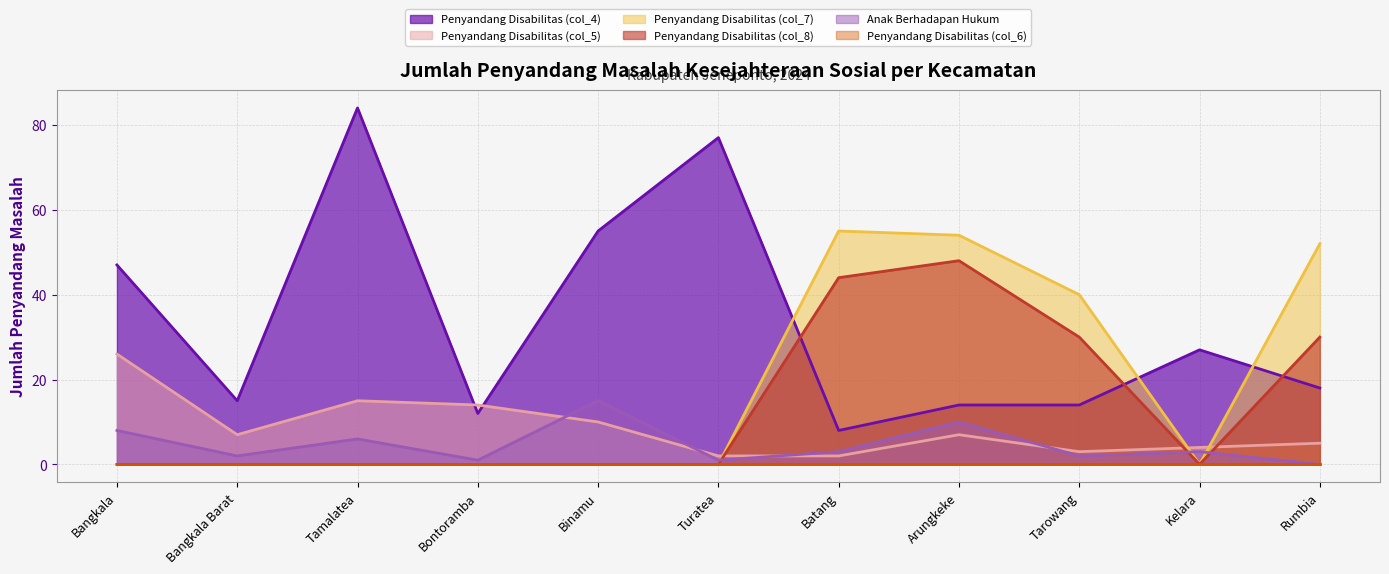

After their last crossing, which series has the higher values: Penyandang Disabilitas (col_8) or Anak Berhadapan Hukum?

Penyandang Disabilitas (col_8)